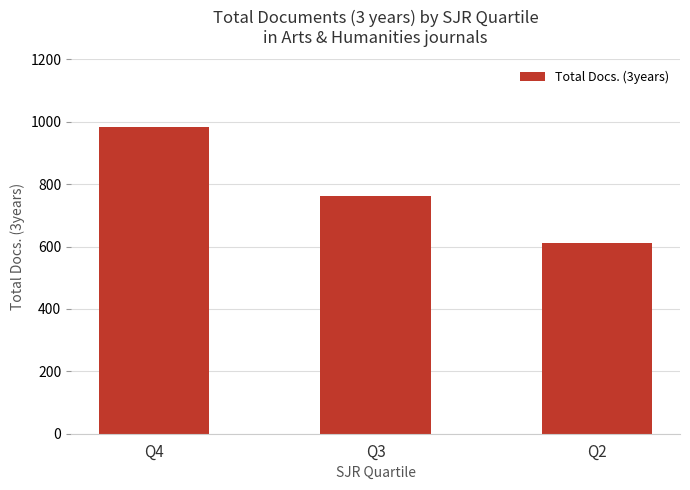

List the labels in order of value, smallest first.

Q2, Q3, Q4